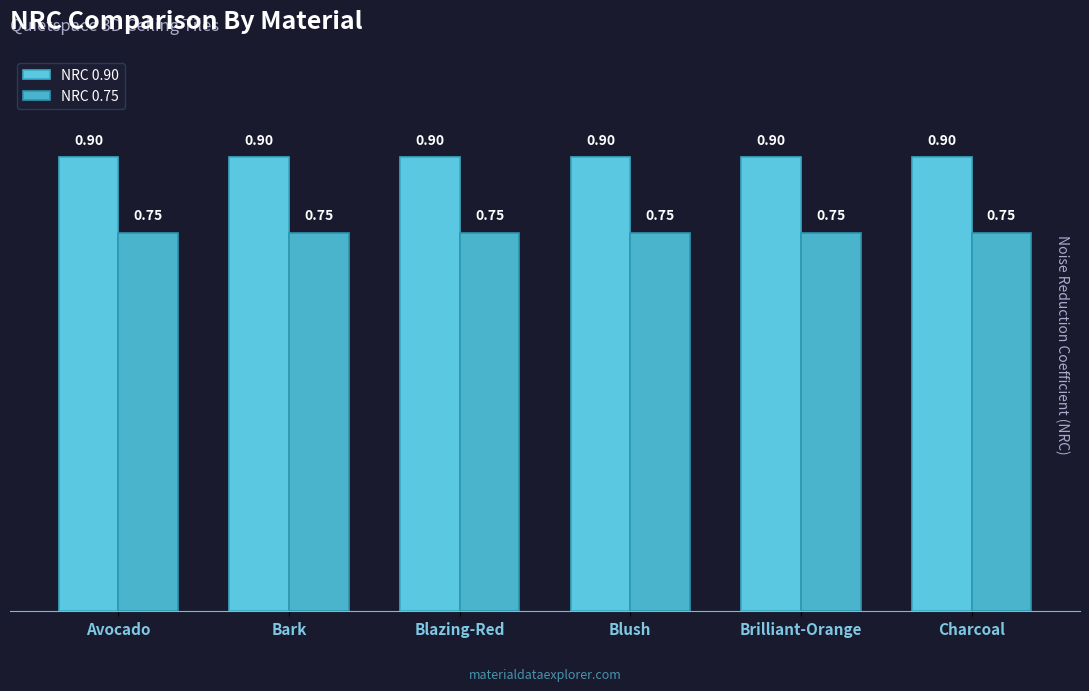

What is the total value across all series at Bark?

1.6